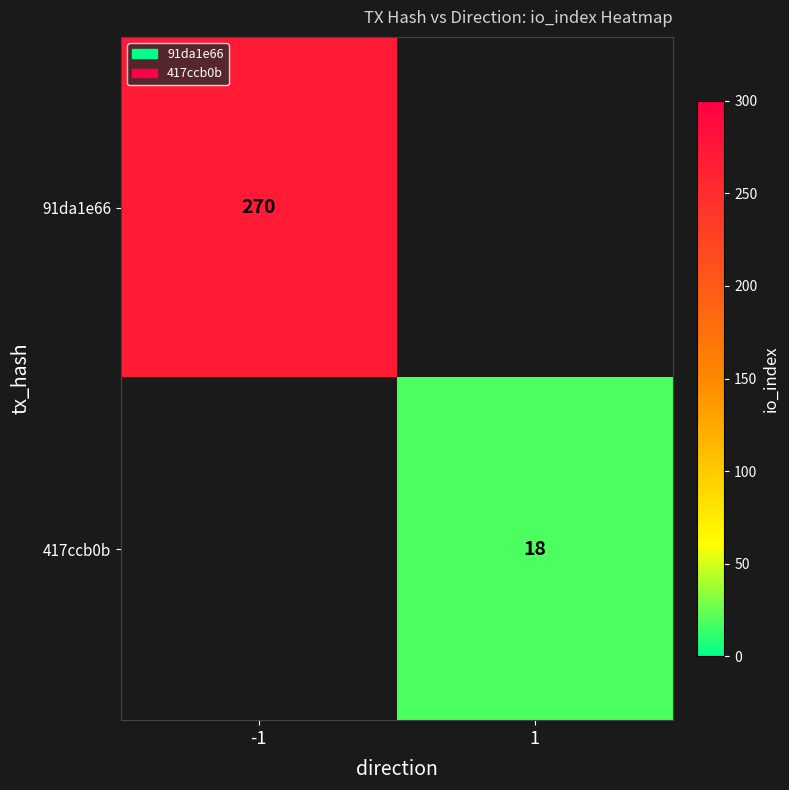

True or false: 417ccb0b has a value of 5 at 1.

False